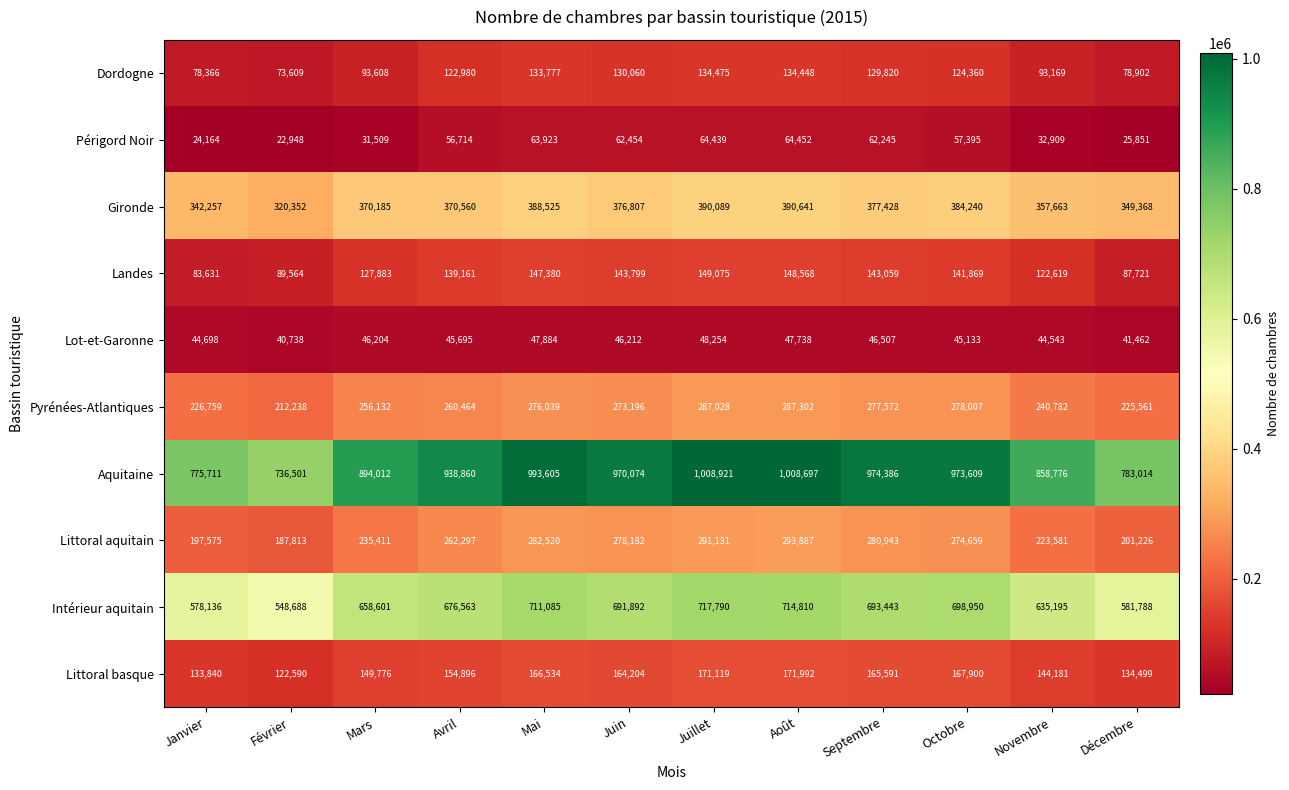

Rank the series by their maximum value, from highest to lowest.

Aquitaine, Intérieur aquitain, Gironde, Littoral aquitain, Pyrénées-Atlantiques, Littoral basque, Landes, Dordogne, Périgord Noir, Lot-et-Garonne